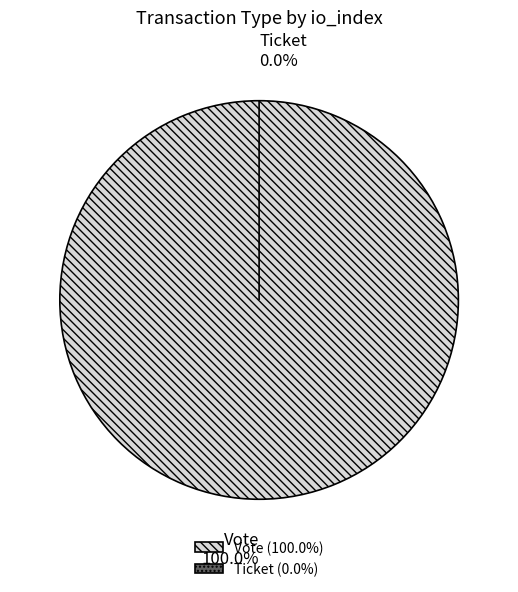

Does Ticket account for over 50% of the chart?

No